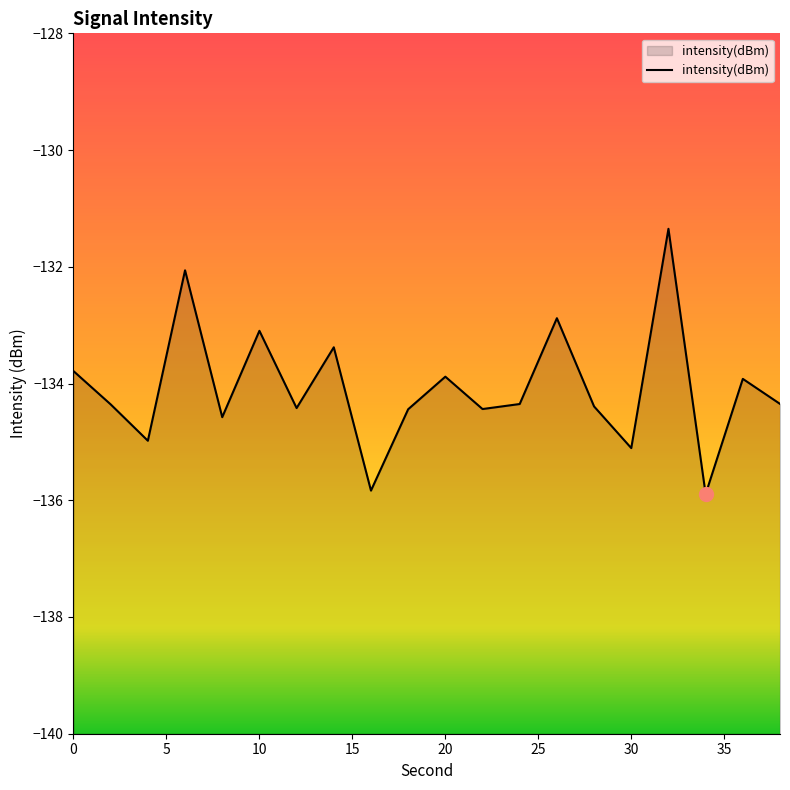

What is the minimum value shown in the chart?

-135.9